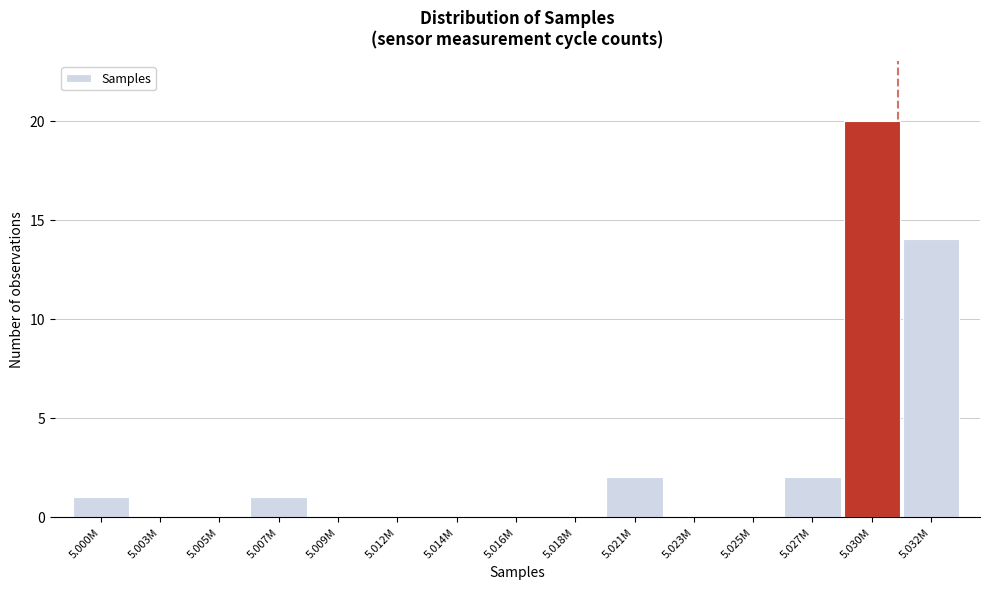

Reading right to left, list all the values displayed in this chart.

5.032M=14	5.030M=20	5.027M=2	5.025M=0	5.023M=0	5.021M=2	5.018M=0	5.016M=0	5.014M=0	5.012M=0	5.009M=0	5.007M=1	5.005M=0	5.003M=0	5.000M=1